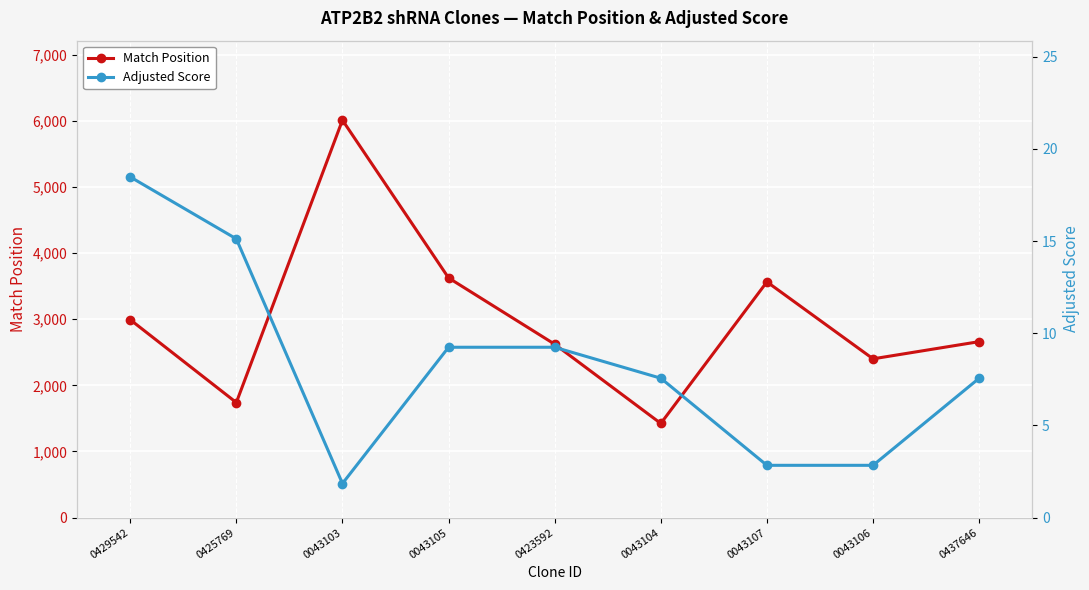

List the series in order of their peak value, lowest first.

Adjusted Score, Match Position